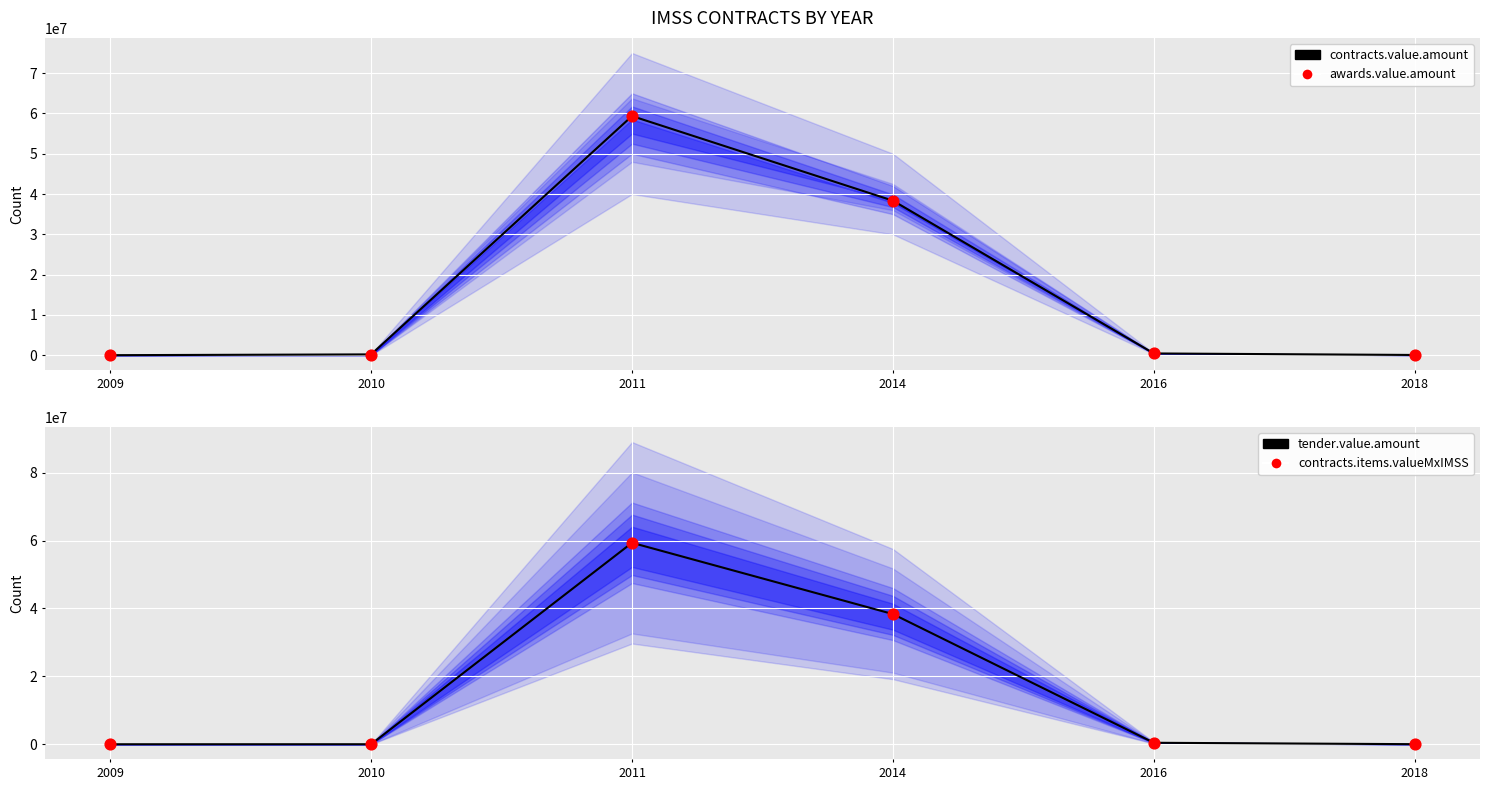

At how many categories does at least one series exceed 15411404?

2